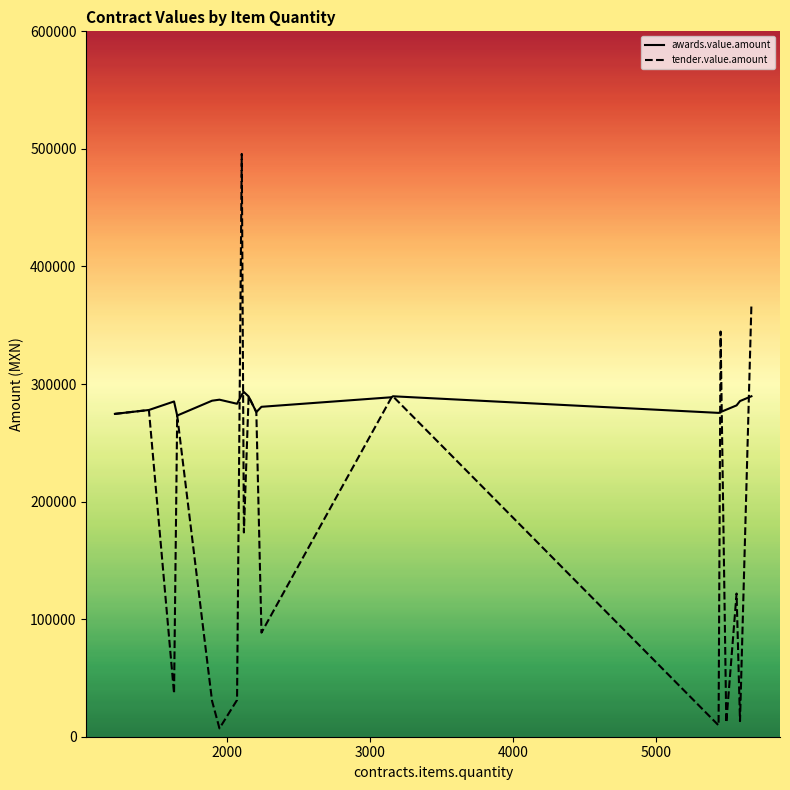

How many intersections are there between awards.value.amount and tender.value.amount?

5